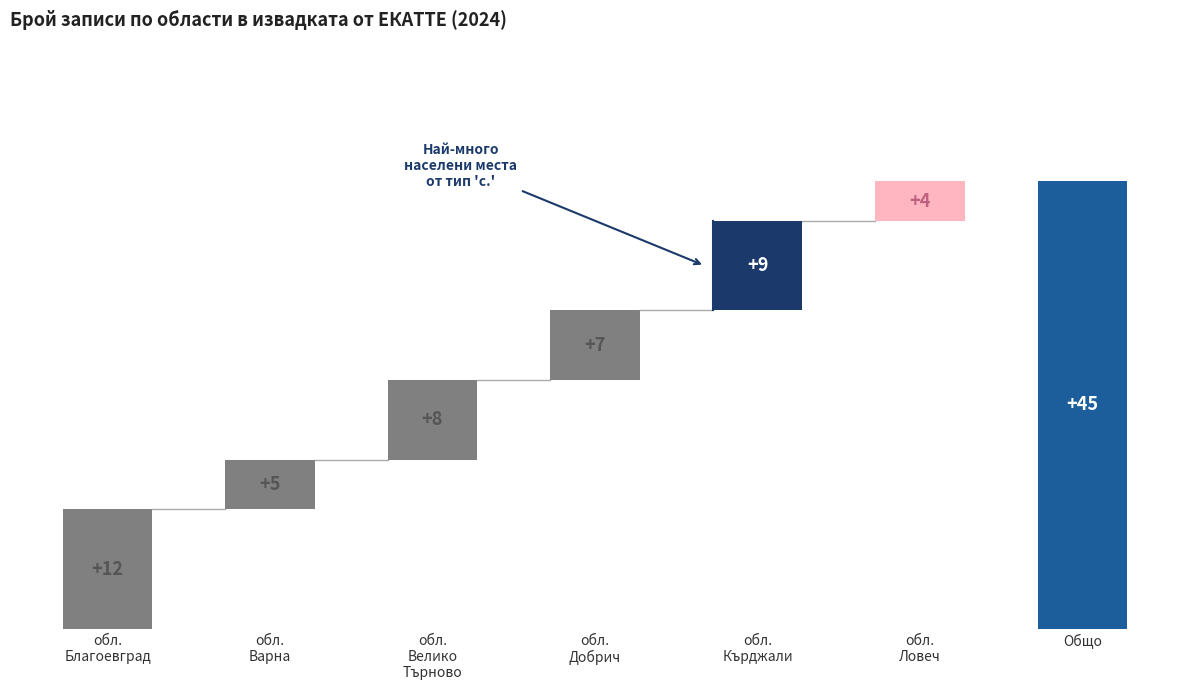

Reading right to left, what are all the values shown in this chart?

45	4	9	7	8	5	12